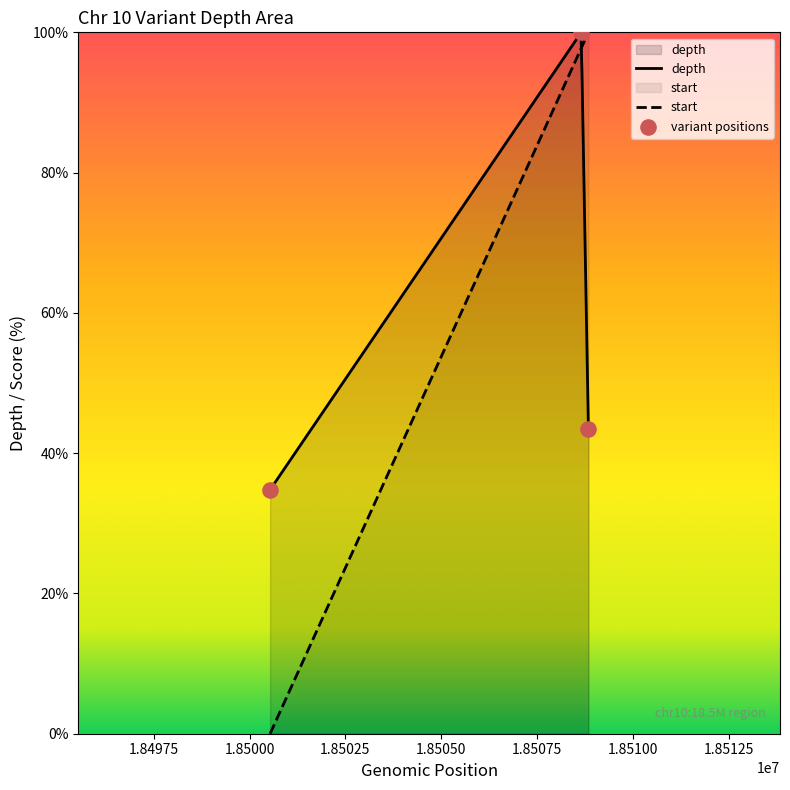

What is the ratio of the value at Variant 53540654 to the value at Variant 53540655?

2.3